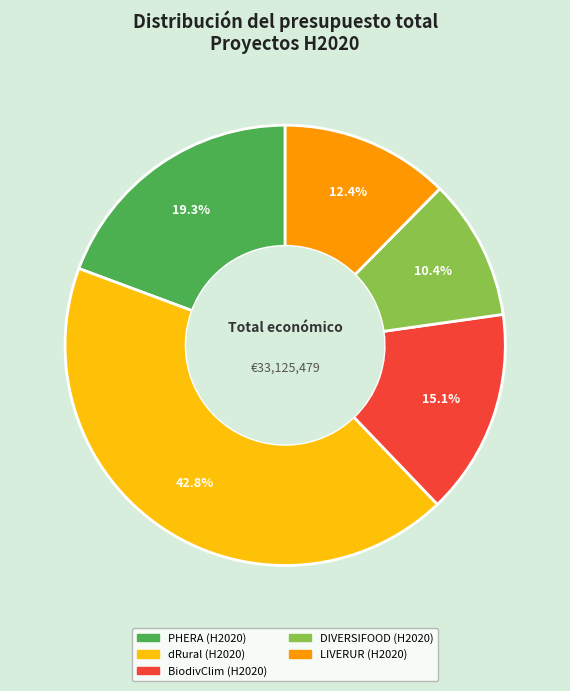

Is there a majority slice in this chart?

No